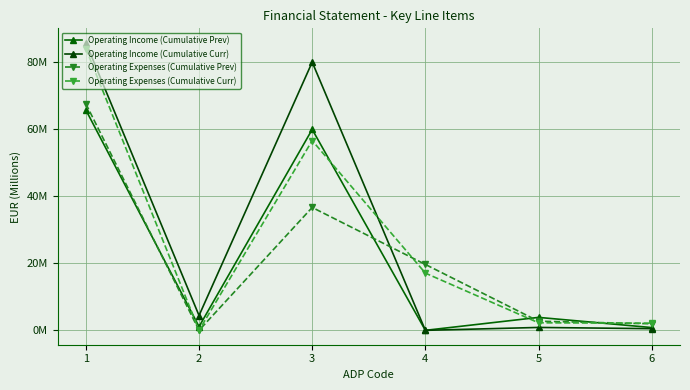

Which category has the highest value across all series?

1